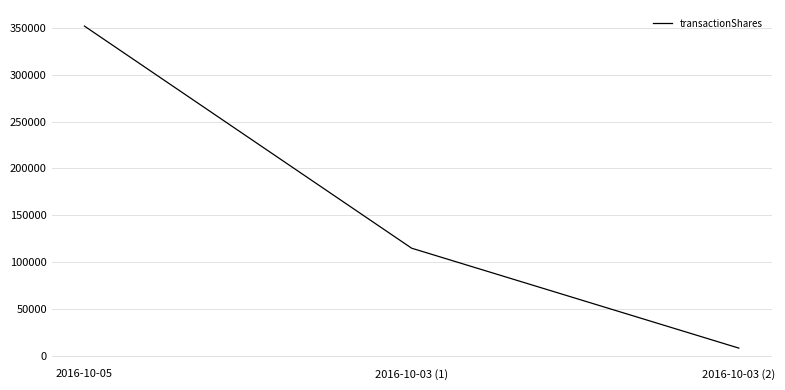

Where is the data nearest to the value 180131?

2016-10-03 (1)